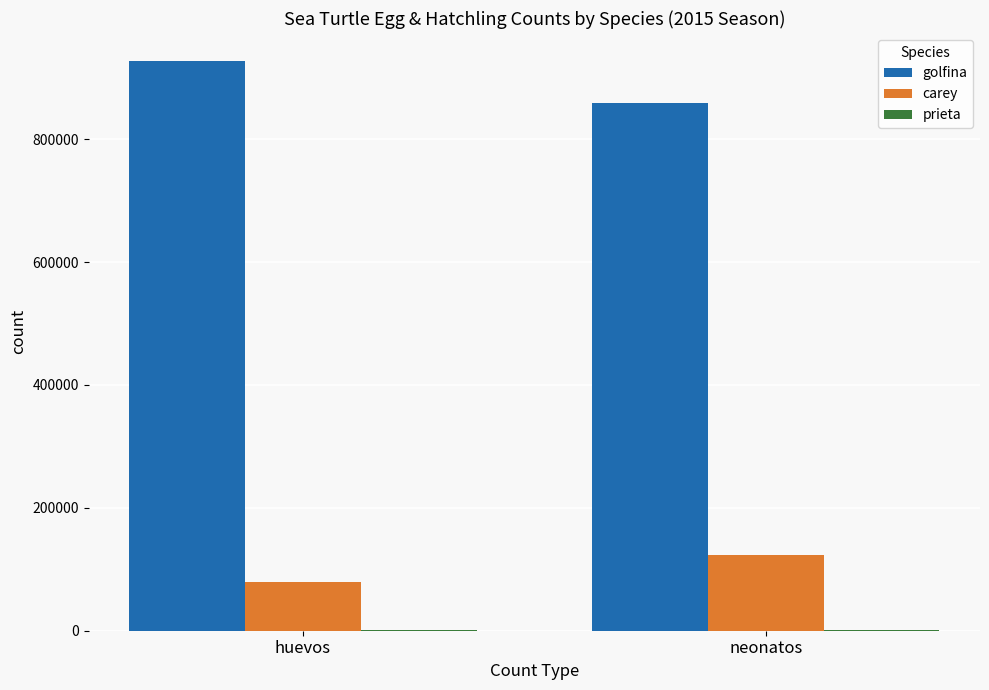

Is the value of carey at huevos greater than the value of golfina at huevos?

No